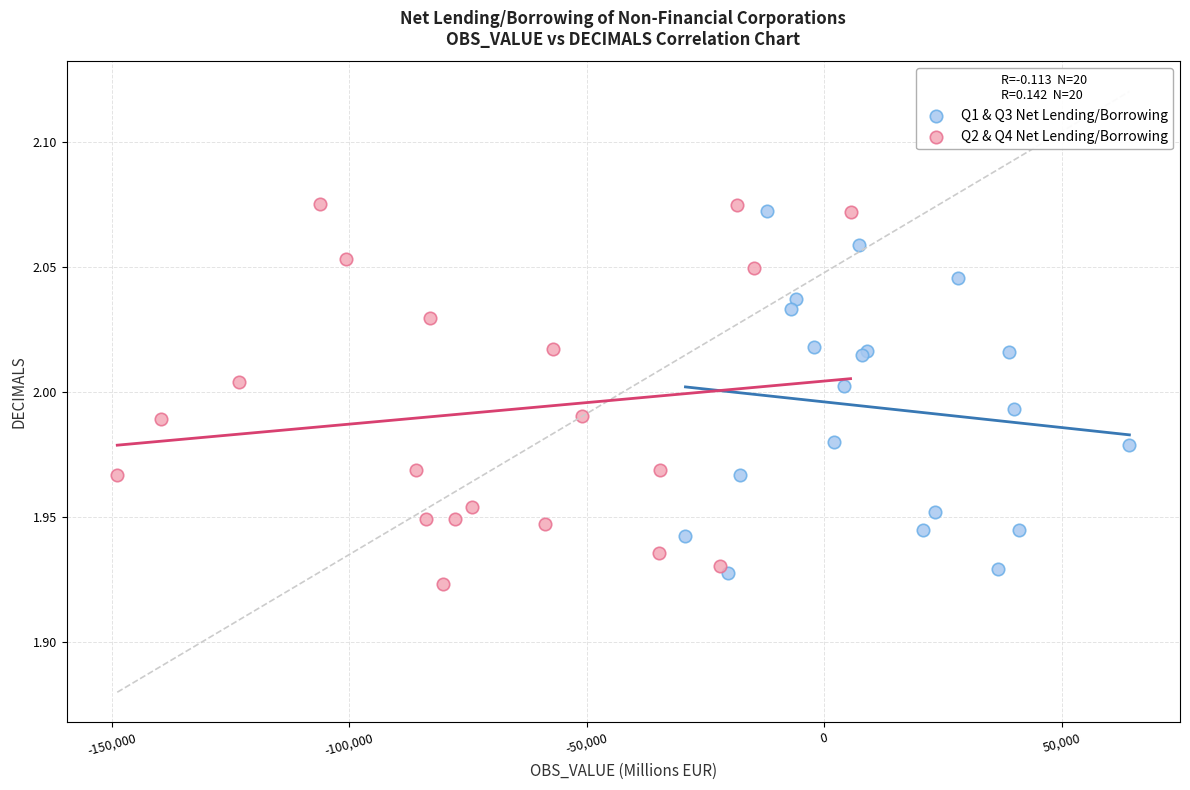

What are all the series names shown in the legend?

Q1 & Q3 Net Lending/Borrowing, Q2 & Q4 Net Lending/Borrowing